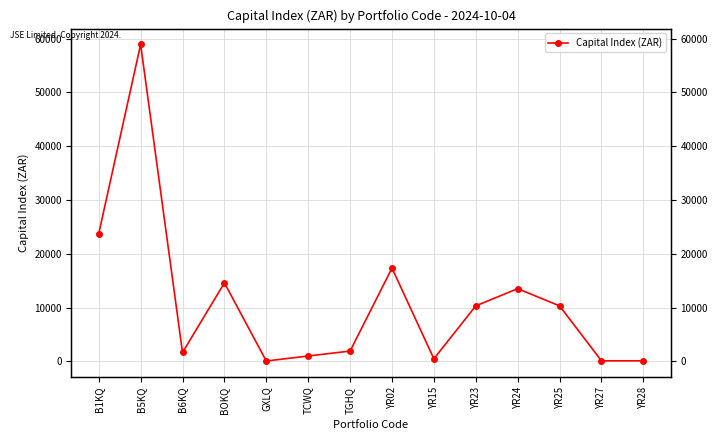

What is the sum of all values?

154002.1